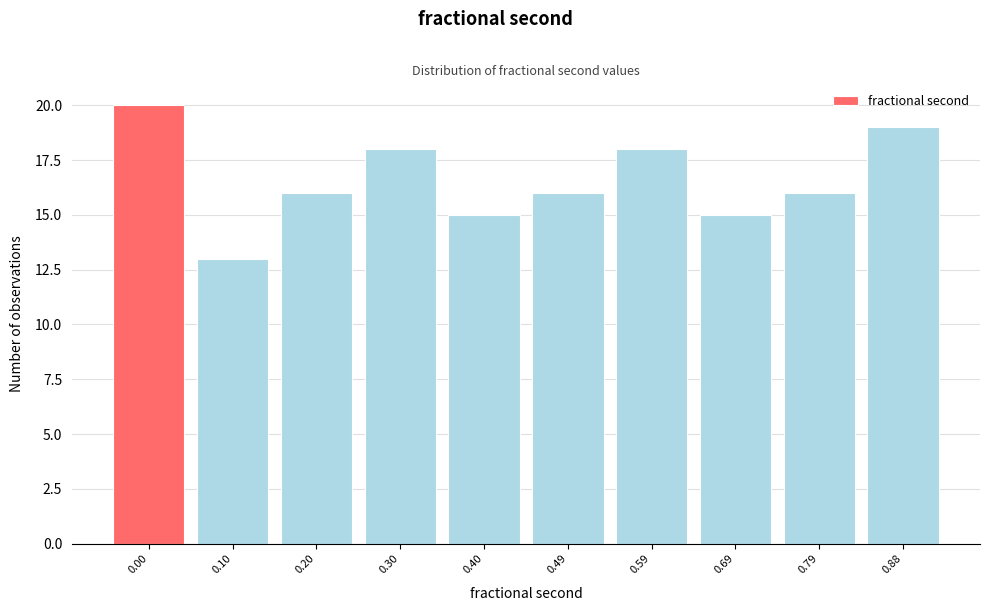

Reading right to left, extract all data points from this chart.

0.88=19	0.79=16	0.69=15	0.59=18	0.49=16	0.40=15	0.30=18	0.20=16	0.10=13	0.00=20